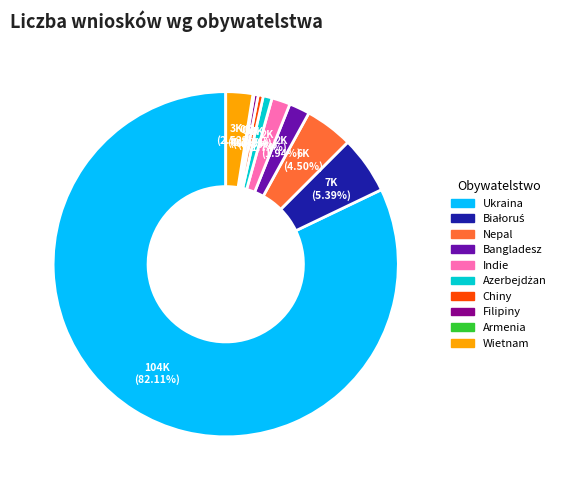

How much of the chart is everything except Chiny?

99.5%